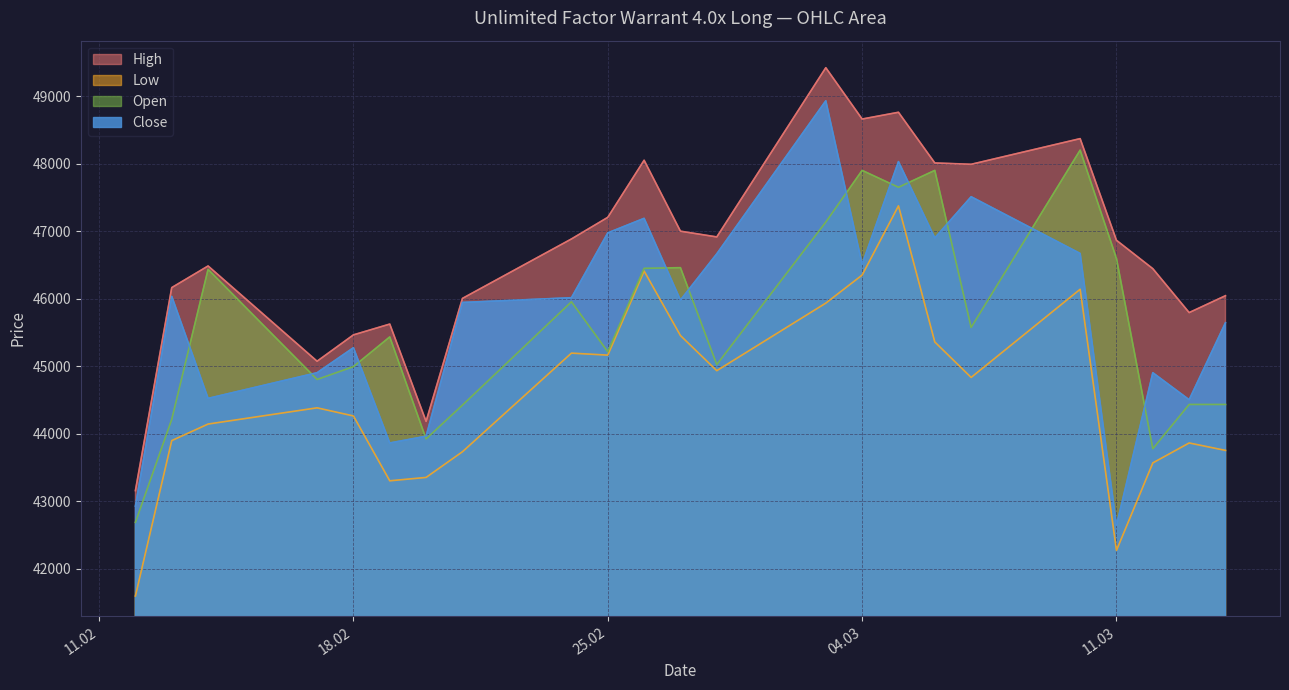

What is the difference between the highest and lowest values at 14.02.2025?

2340